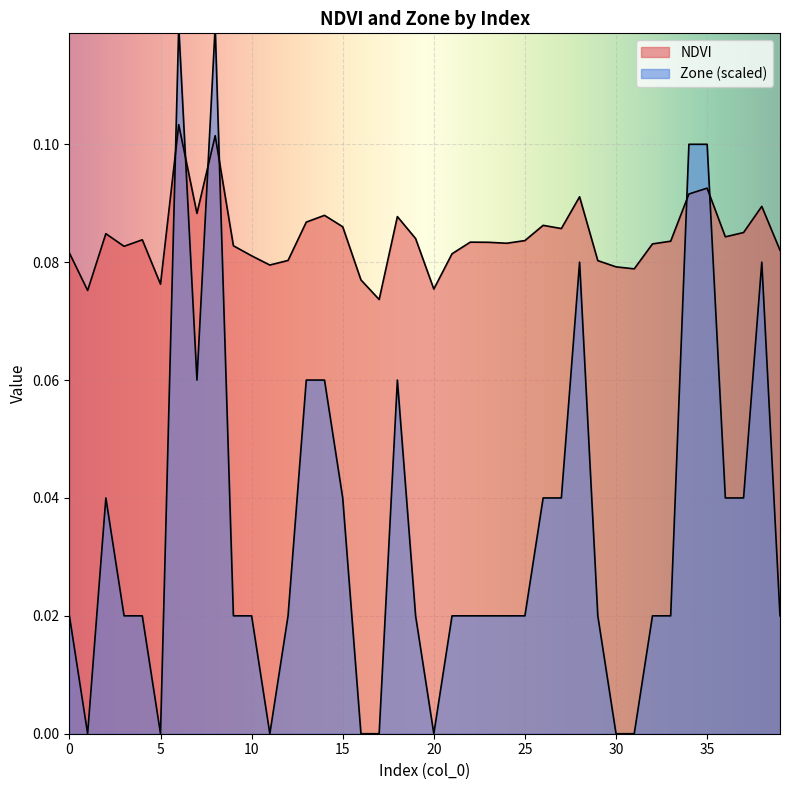

Reading right to left, transcribe all the data shown in this chart.

NDVI: 39=0.1	38=0.1	37=0.1	36=0.1	35=0.1	34=0.1	33=0.1	32=0.1	31=0.1	30=0.1	29=0.1	28=0.1	27=0.1	26=0.1	25=0.1	24=0.1	23=0.1	22=0.1	21=0.1	20=0.1	19=0.1	18=0.1	17=0.1	16=0.1	15=0.1	14=0.1	13=0.1	12=0.1	11=0.1	10=0.1	9=0.1	8=0.1	7=0.1	6=0.1	5=0.1	4=0.1	3=0.1	2=0.1	1=0.1	0=0.1
Zone: 39=0.0	38=0.1	37=0.0	36=0.0	35=0.1	34=0.1	33=0.0	32=0.0	31=0.0	30=0.0	29=0.0	28=0.1	27=0.0	26=0.0	25=0.0	24=0.0	23=0.0	22=0.0	21=0.0	20=0.0	19=0.0	18=0.1	17=0.0	16=0.0	15=0.0	14=0.1	13=0.1	12=0.0	11=0.0	10=0.0	9=0.0	8=0.1	7=0.1	6=0.1	5=0.0	4=0.0	3=0.0	2=0.0	1=0.0	0=0.0